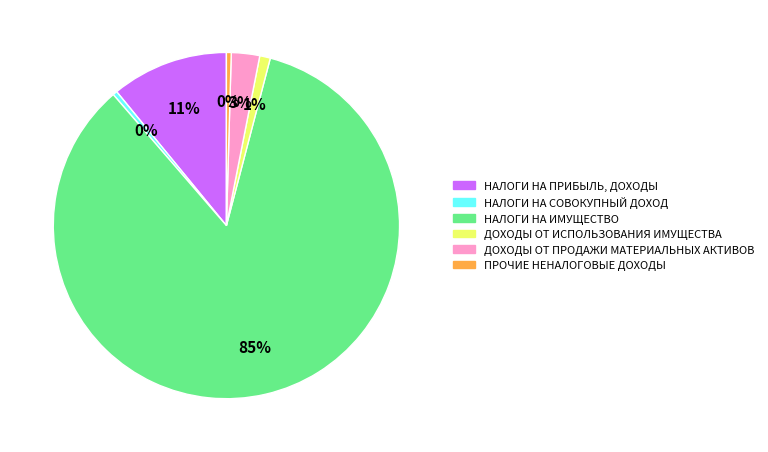

Is the sum of НАЛОГИ НА СОВОКУПНЫЙ ДОХОД and ПРОЧИЕ НЕНАЛОГОВЫЕ ДОХОДЫ greater than half?

No